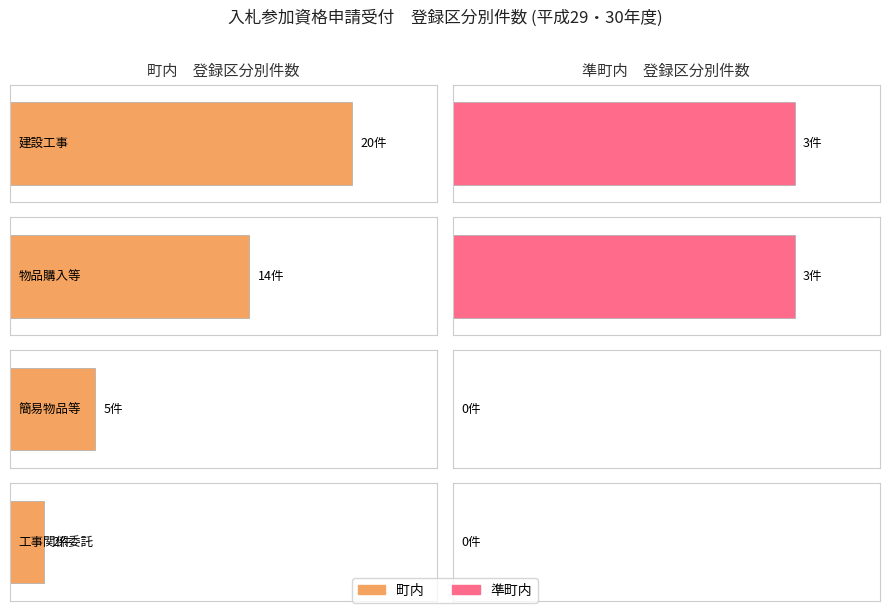

What is the approximate value of 物品購入等 at 1?

14